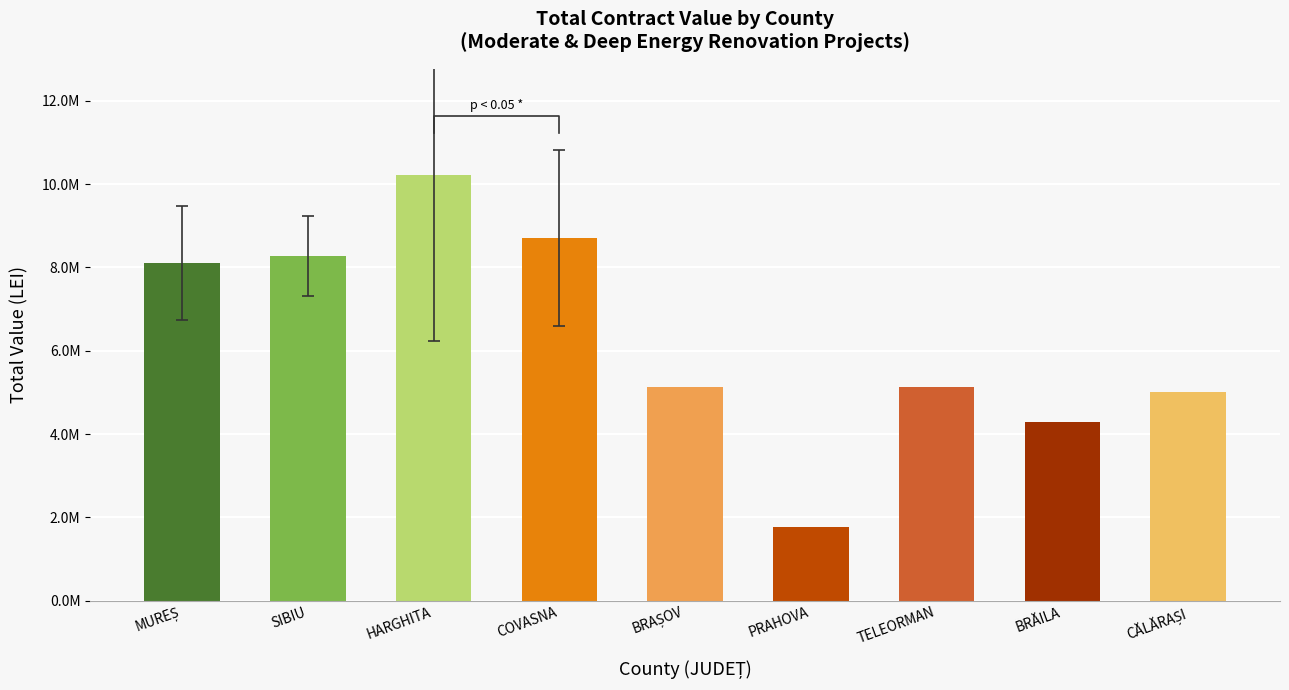

What is the sum of the values at BRĂILA and SIBIU?

12562171.5